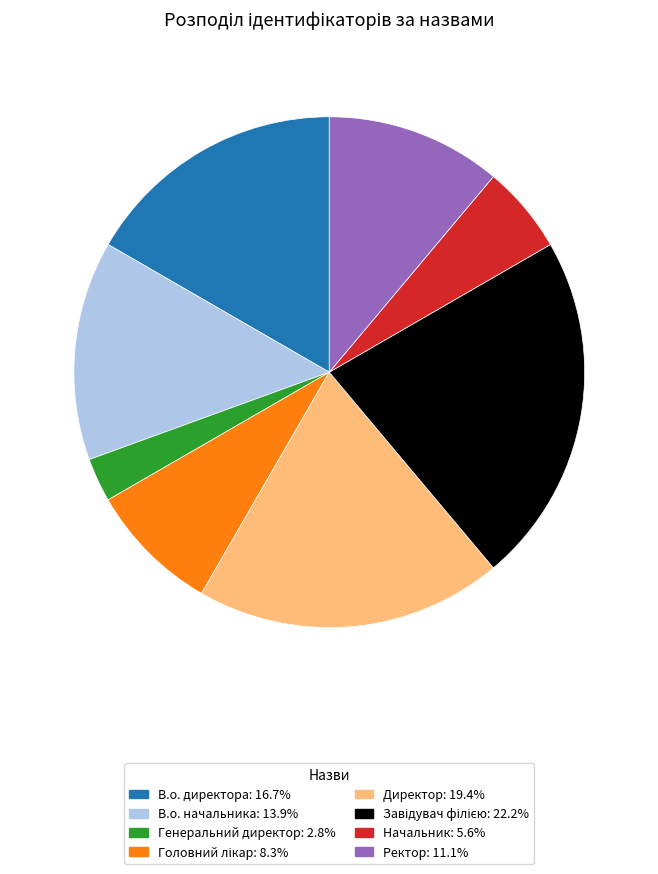

Is the sum of Начальник and В.о. начальника greater than half?

No